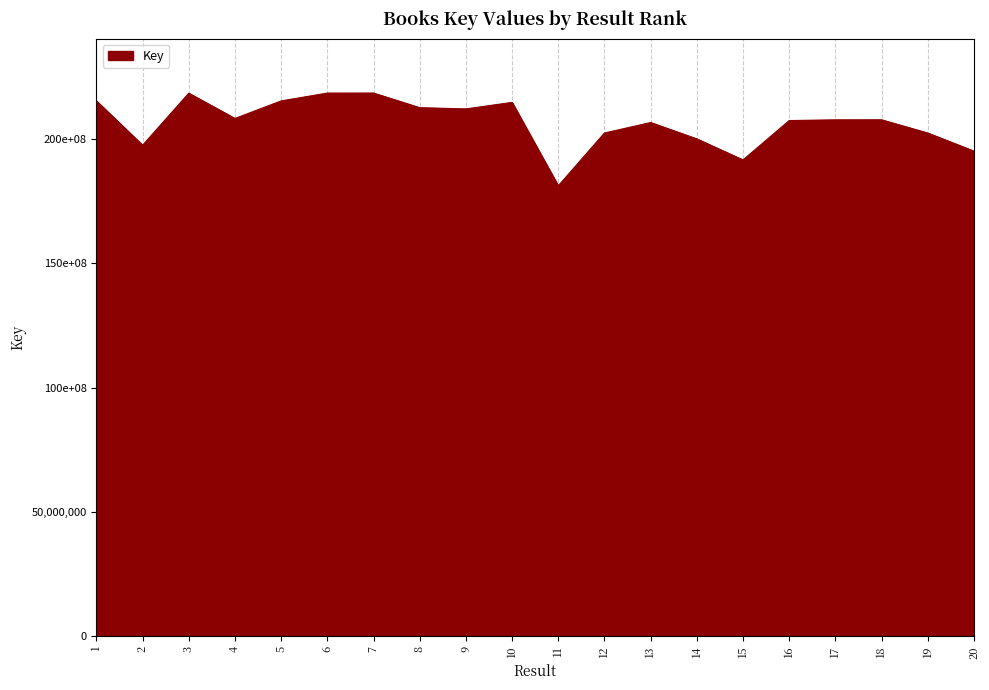

Which category has the lowest value across all series?

11